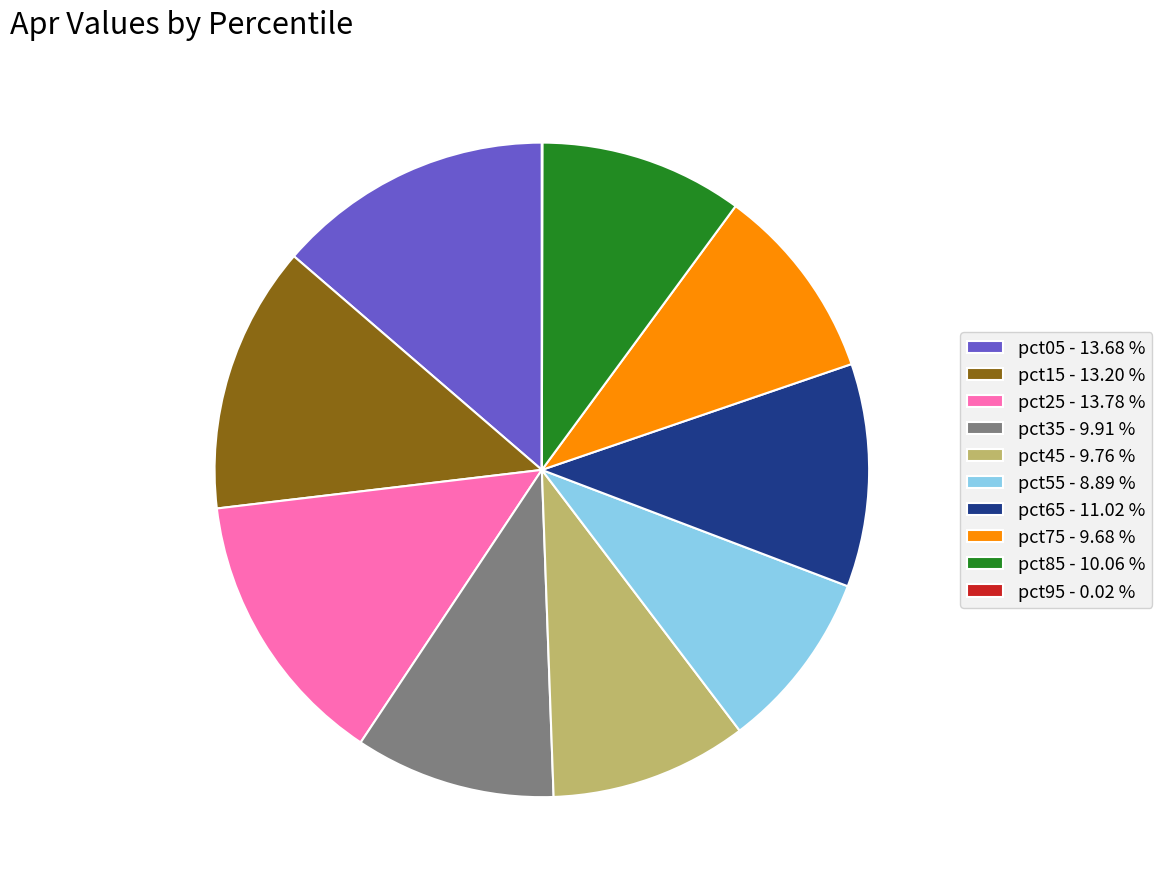

Is pct15 - 13.20 % the majority of the pie?

No